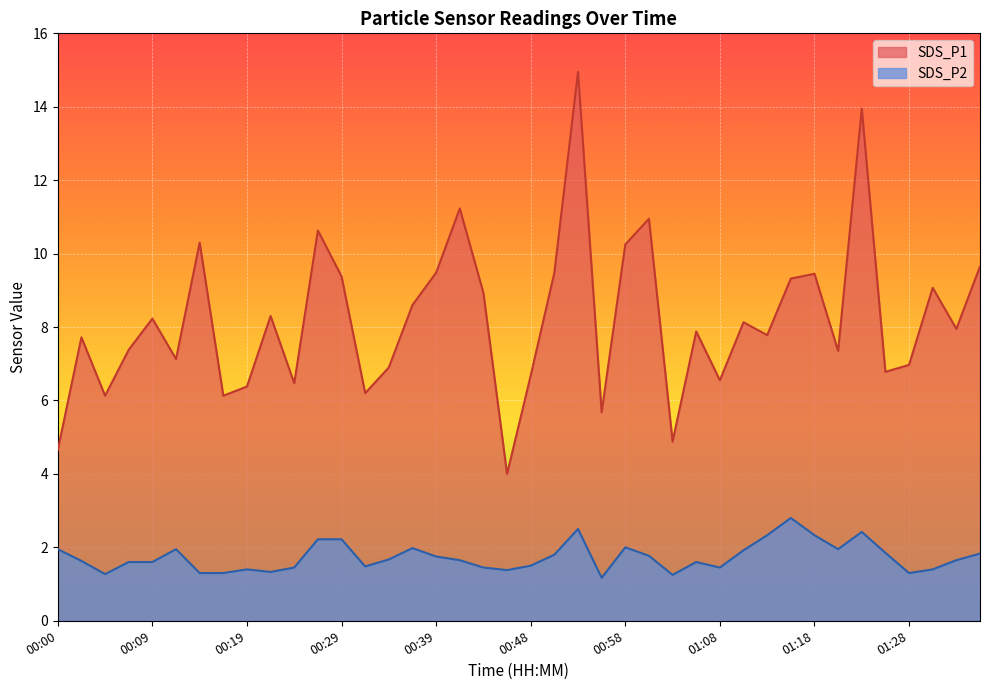

Rank the categories by SDS_P1 value from highest to lowest.

00:53, 01:23, 00:41, 01:01, 00:26, 00:14, 00:58, 01:35, 00:39, 00:51, 01:18, 00:29, 01:15, 01:30, 00:44, 00:36, 00:22, 00:09, 01:10, 01:32, 01:06, 01:13, 00:02, 00:07, 01:20, 00:12, 01:28, 00:34, 01:25, 00:48, 01:08, 00:24, 00:19, 00:31, 00:05, 00:17, 00:56, 01:03, 00:00, 00:46